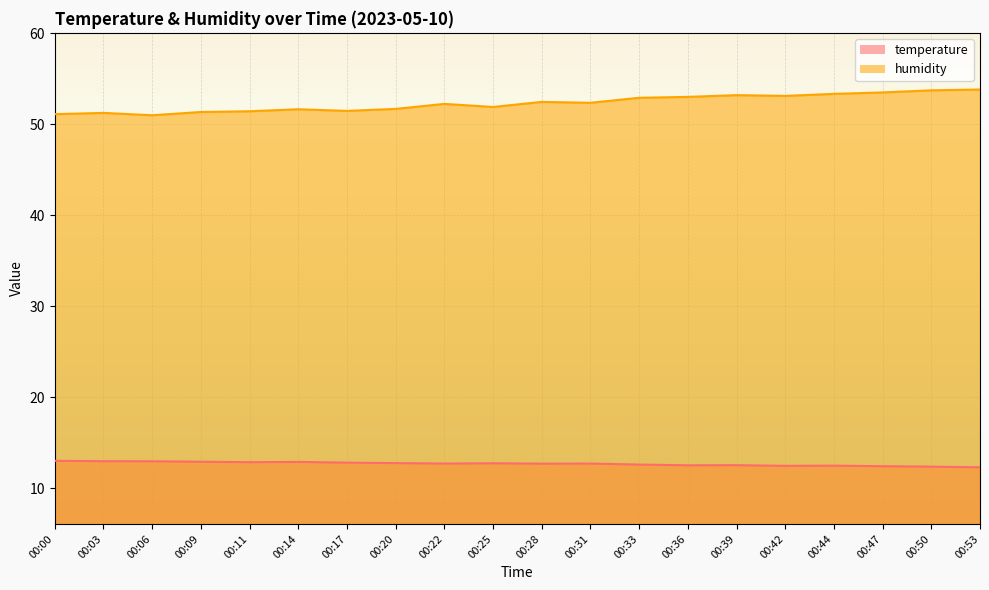

True or false: humidity and temperature cross at least once.

False